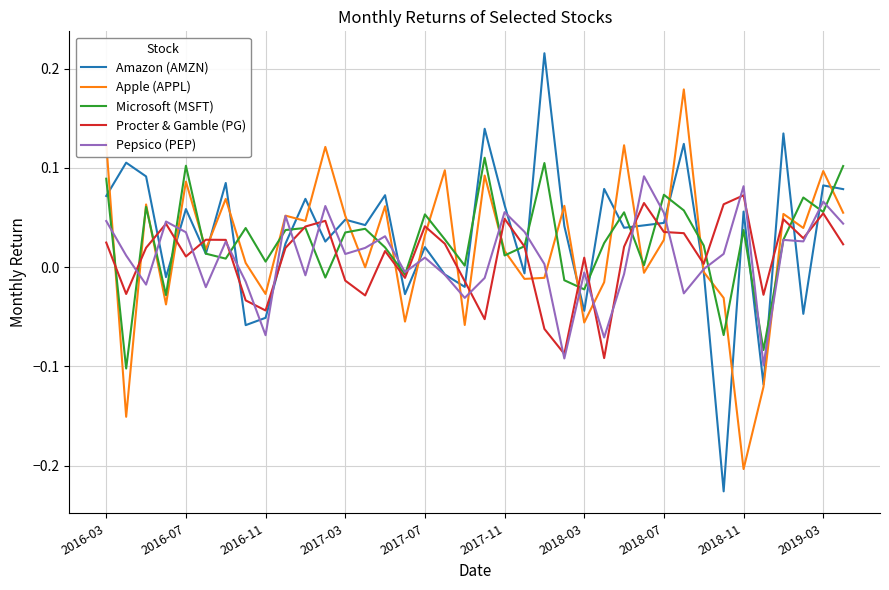

Which series has the widest spread of values?

Amazon (AMZN)